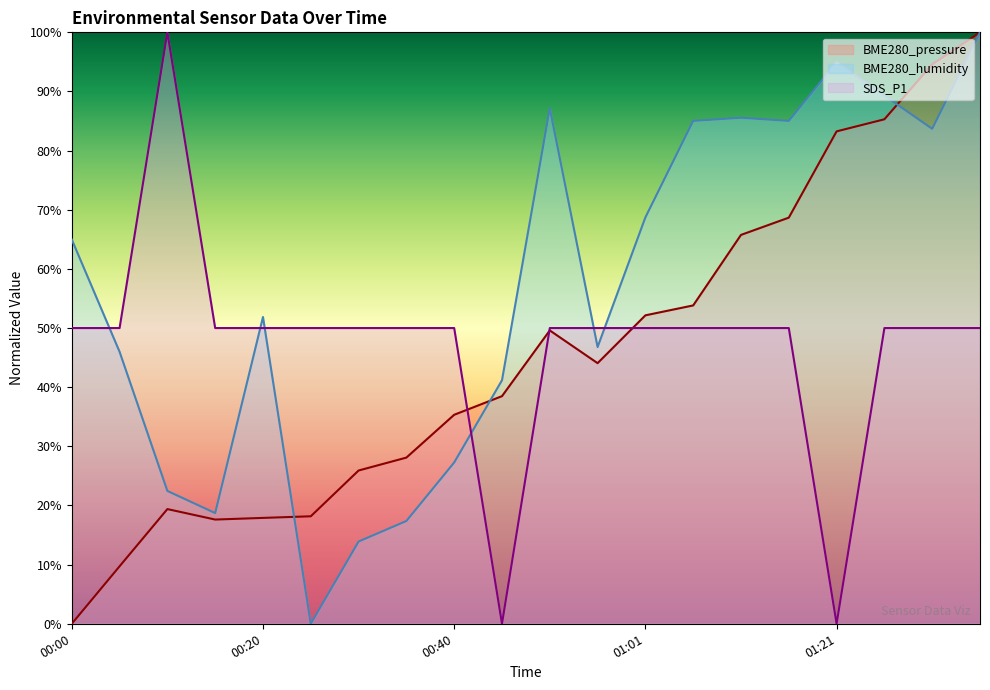

True or false: SDS_P1 has more than 2 interior local peaks.

False